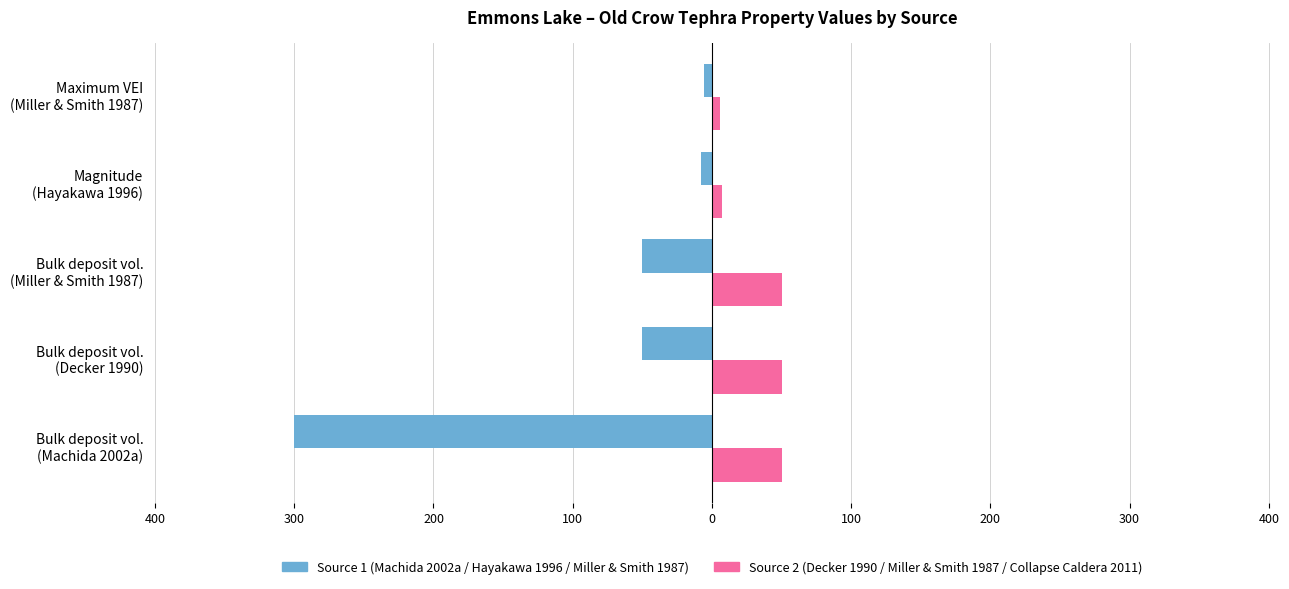

Is it true that Cited as Source 1 (Machida / Hayakawa / Miller) equals -95.3 at Bulk deposit vol. (Machida 2002a)?

False